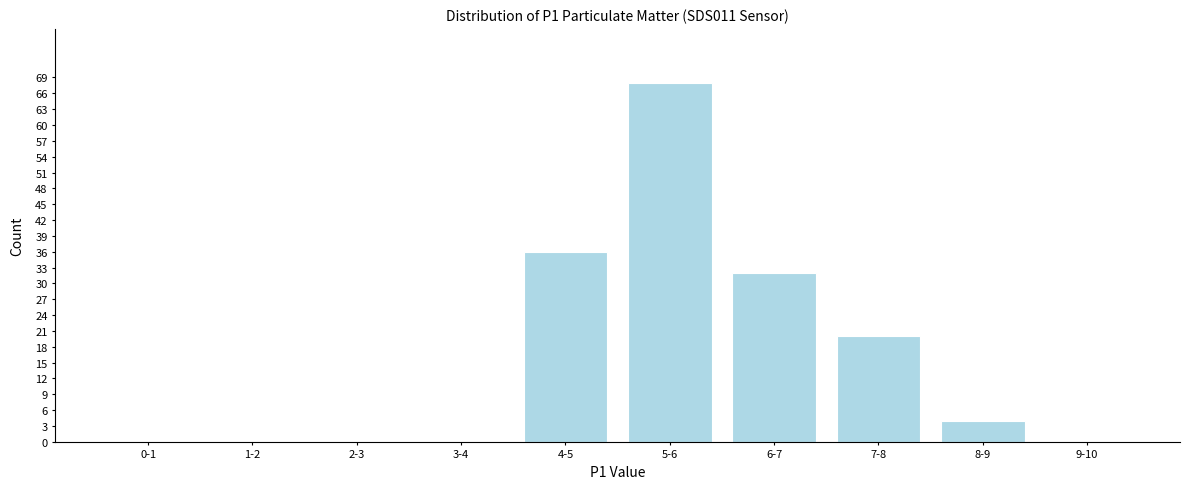

Reading left to right, extract all data points from this chart.

0-1=0	1-2=0	2-3=0	3-4=0	4-5=36	5-6=68	6-7=32	7-8=20	8-9=4	9-10=0